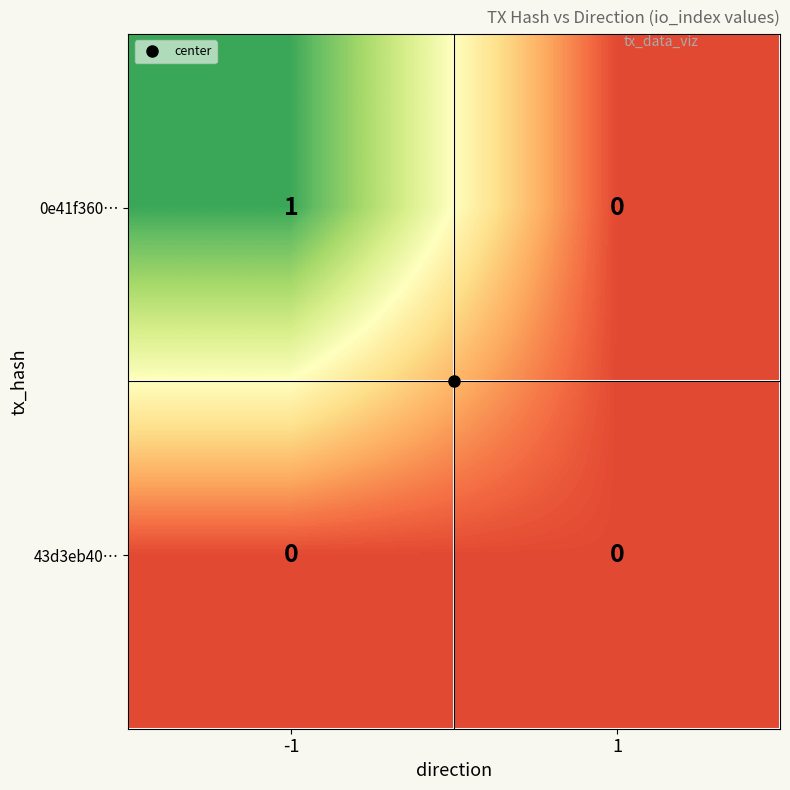

Which series changed the most between -1 and 1?

0e41f360…